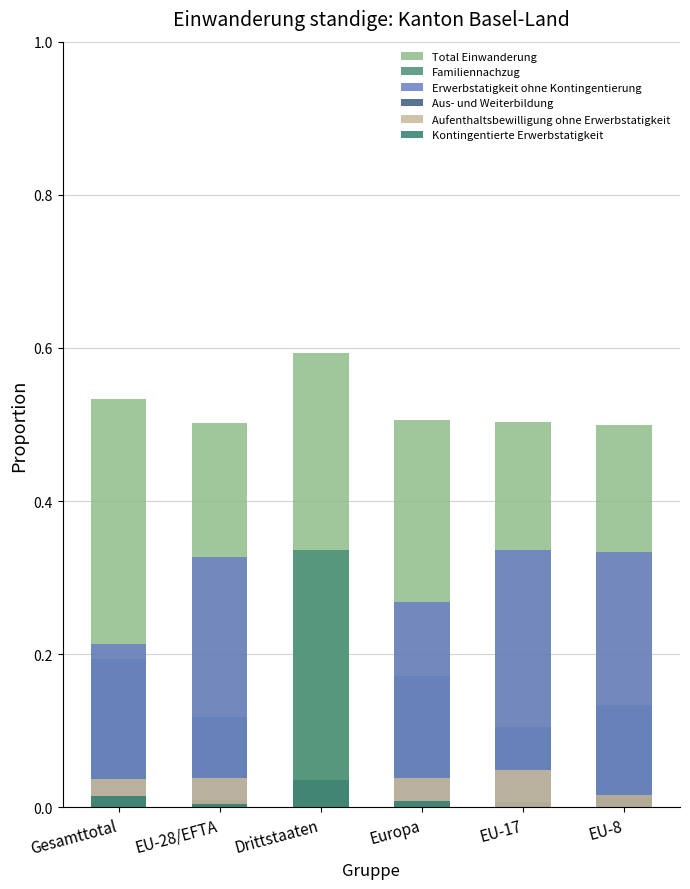

Reading right to left, list all the values displayed in this chart.

Total Einwanderung: EU-8=0.5	EU-17=0.5	Europa=0.5	Drittstaaten=0.6	EU-28/EFTA=0.5	Gesamttotal=0.5
Familiennachzug: EU-8=0.1	EU-17=0.1	Europa=0.2	Drittstaaten=0.3	EU-28/EFTA=0.1	Gesamttotal=0.2
Erwerbstatigkeit ohne Kontingentierung: EU-8=0.3	EU-17=0.3	Europa=0.3	Drittstaaten=0.0	EU-28/EFTA=0.3	Gesamttotal=0.2
Aus- und Weiterbildung: EU-8=0.0	EU-17=0.0	Europa=0.0	Drittstaaten=0.0	EU-28/EFTA=0.0	Gesamttotal=0.0
Aufenthaltsbewilligung ohne Erwerbstatigkeit: EU-8=0.0	EU-17=0.0	Europa=0.0	Drittstaaten=0.0	EU-28/EFTA=0.0	Gesamttotal=0.0
Kontingentierte Erwerbstatigkeit: EU-8=0.0	EU-17=0.0	Europa=0.0	Drittstaaten=0.0	EU-28/EFTA=0.0	Gesamttotal=0.0